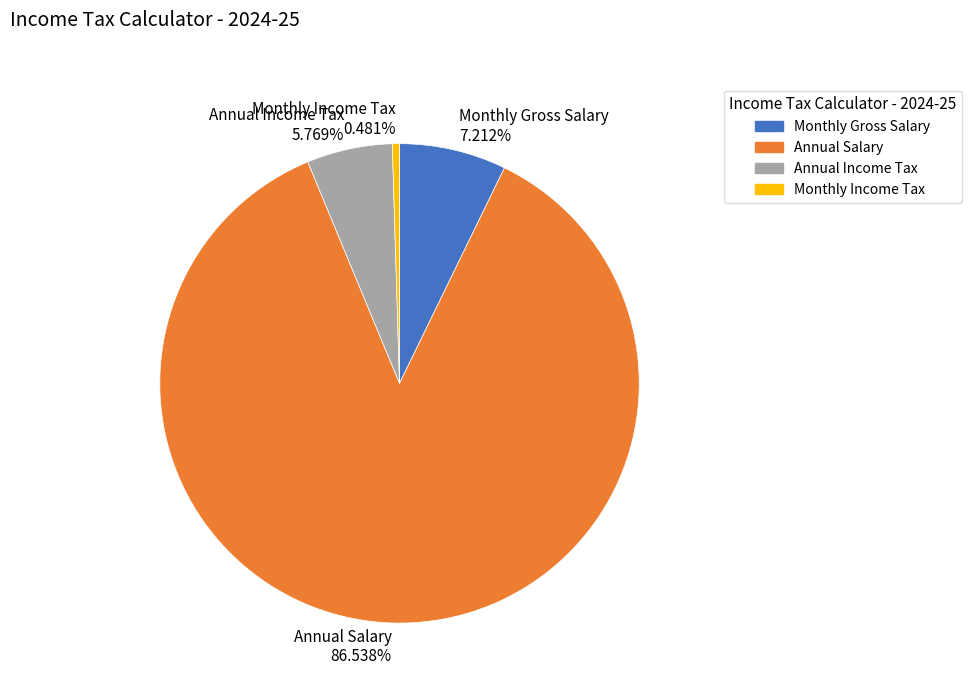

How much of the chart is everything except Monthly Gross Salary?

92.8%